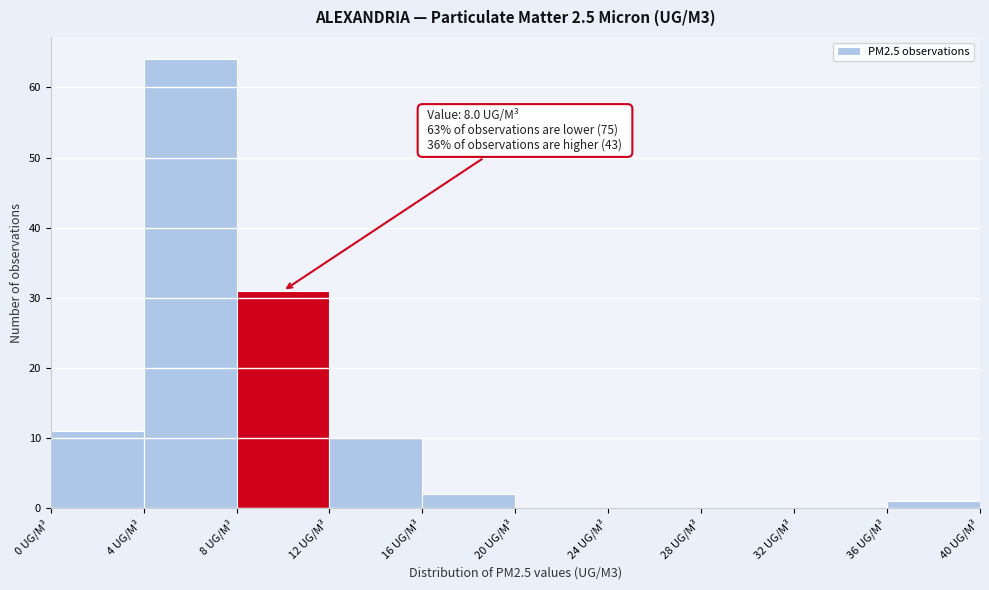

Which range on the x-axis has the tallest bar?

4 to 8